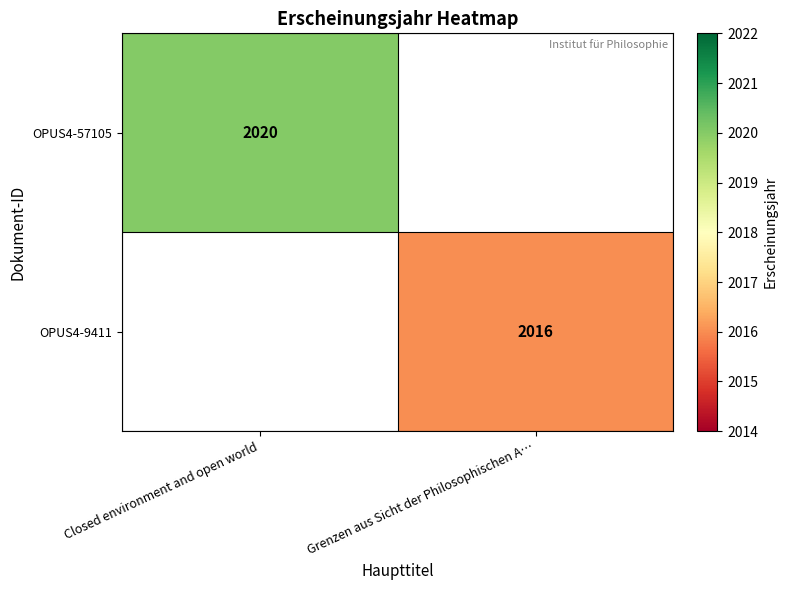

The value of OPUS4-9411 at Grenzen aus Sicht der Philosophischen A… is 2861. True or false?

False